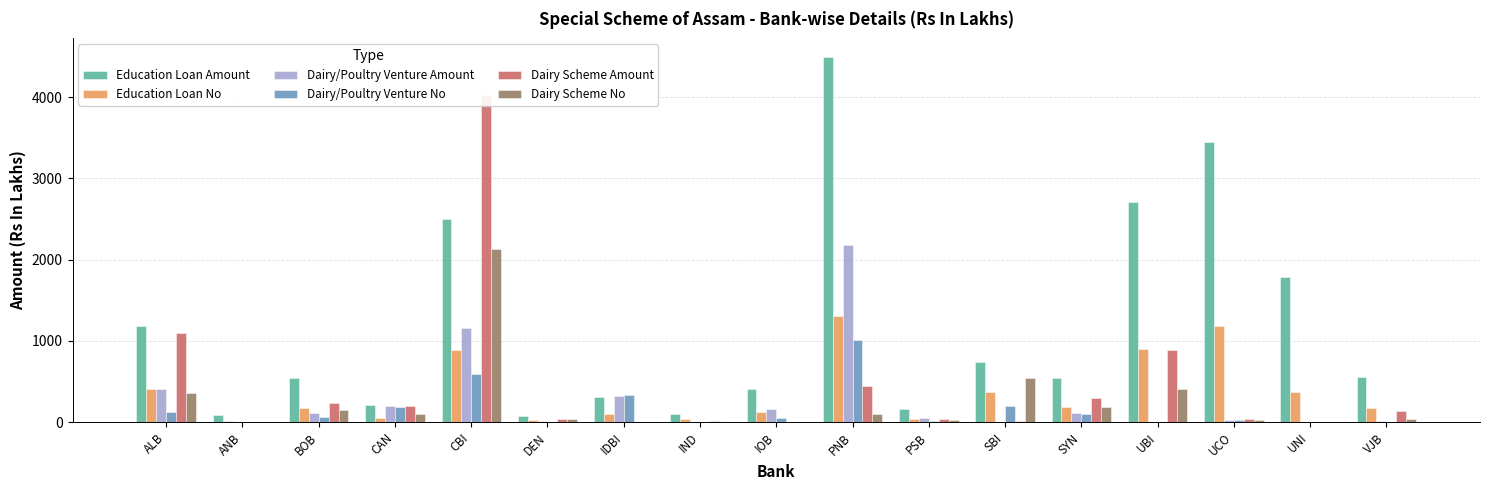

How many groups of bars are there?

17